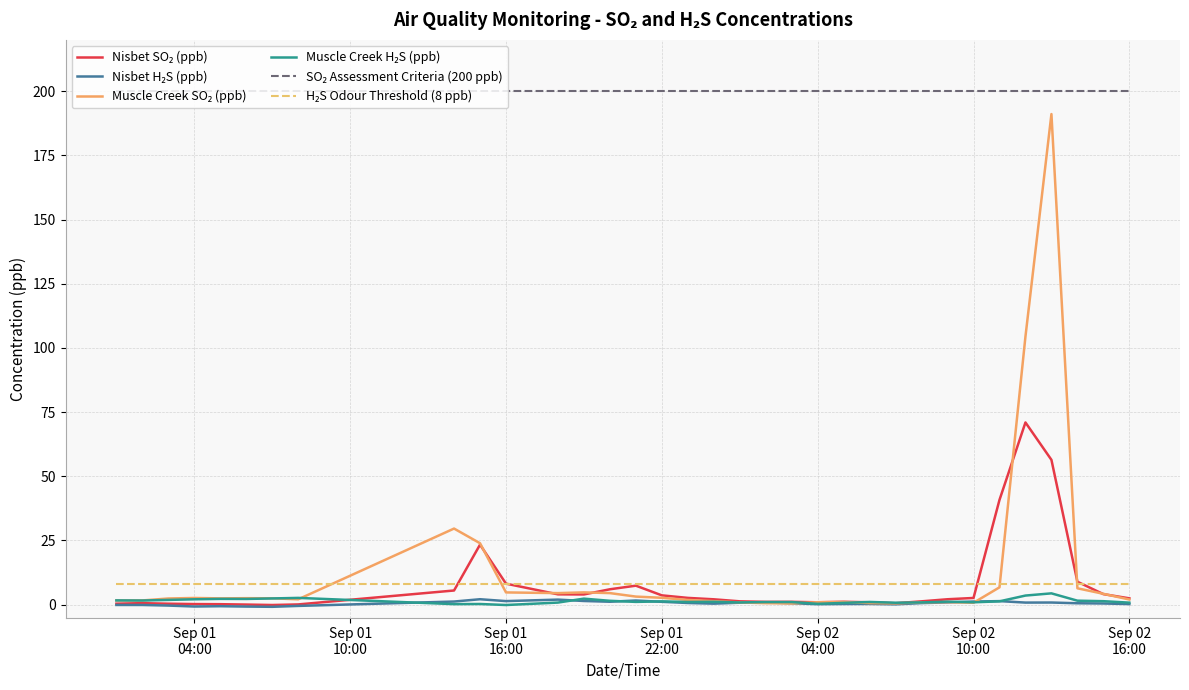

What is the maximum value shown in the chart?

200.0